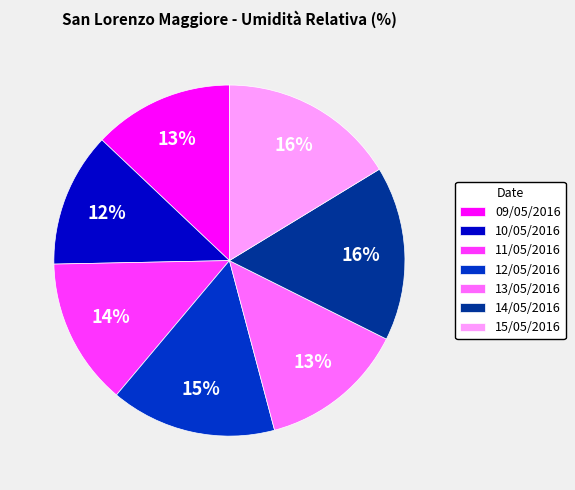

Combined, do 14/05/2016 and 12/05/2016 account for over 50%?

No